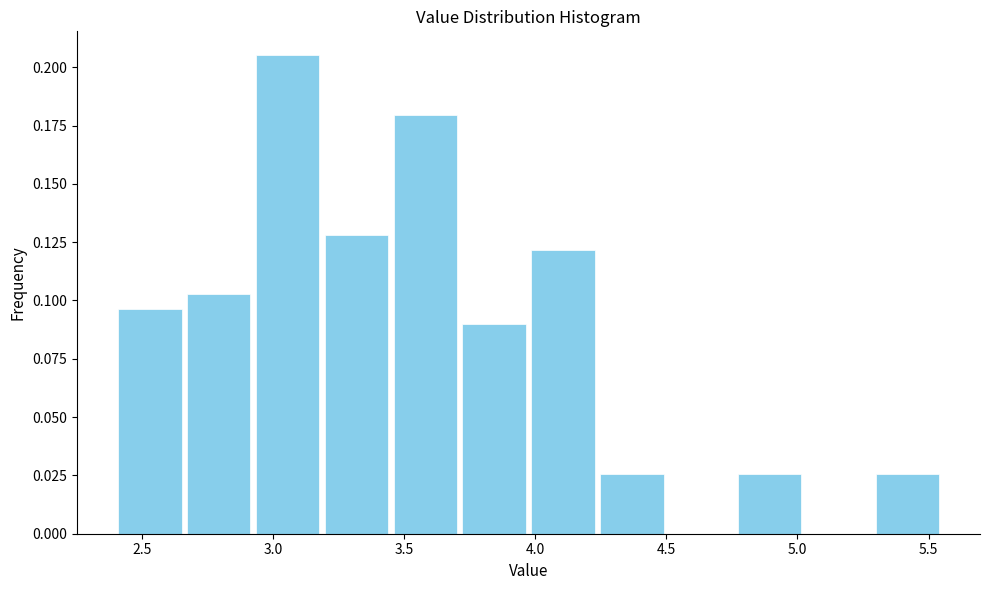

Over which range of the x-axis is the bar tallest?

2.95 to 3.20